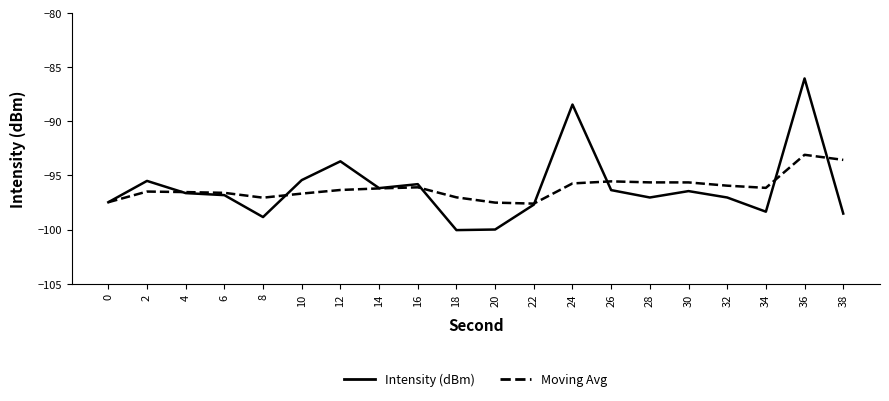

At which category is the sum across all series the highest?

36